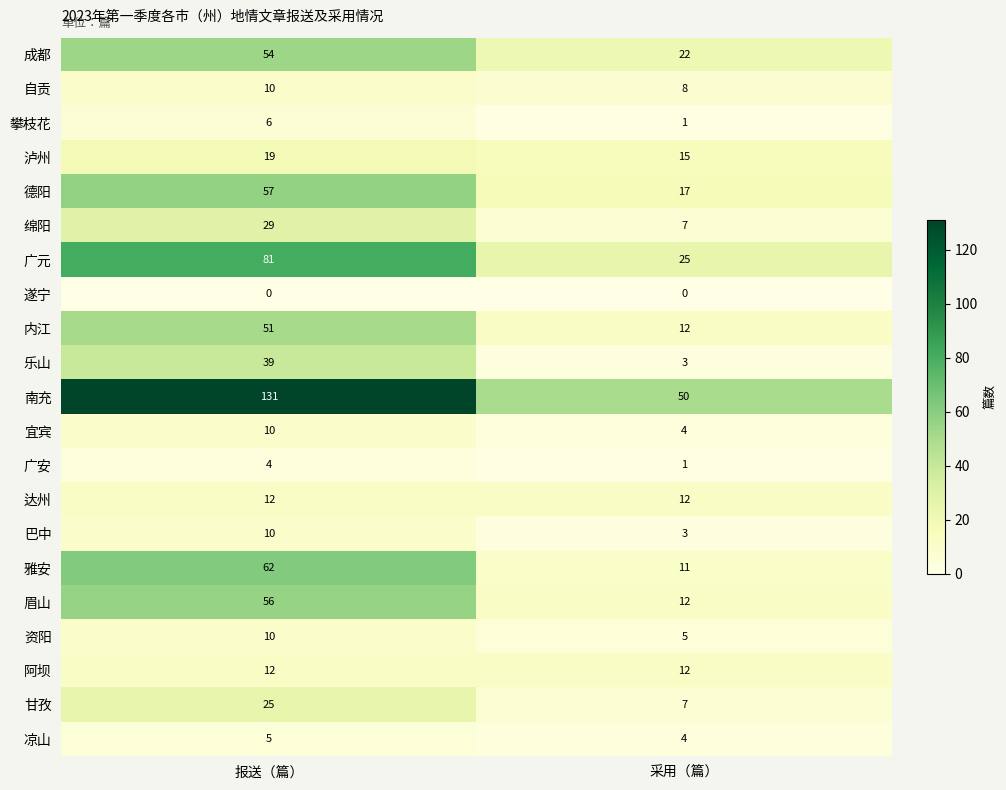

Which series changed the most between 报送（篇） and 采用（篇）?

南充